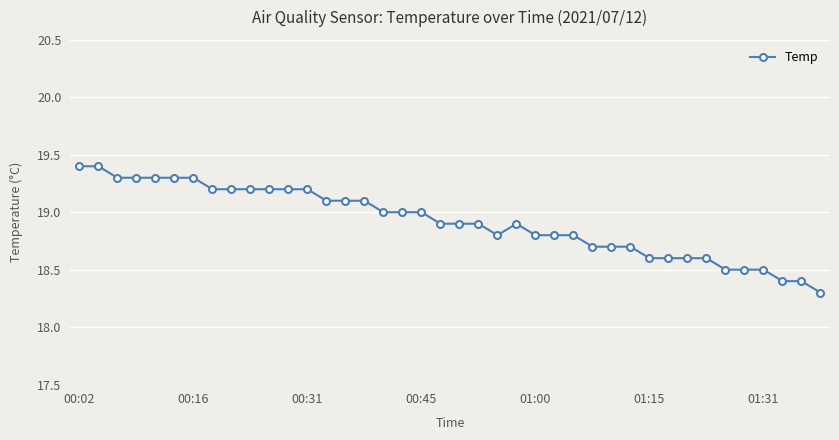

True or false: the data has more than 0 interior local peaks.

True